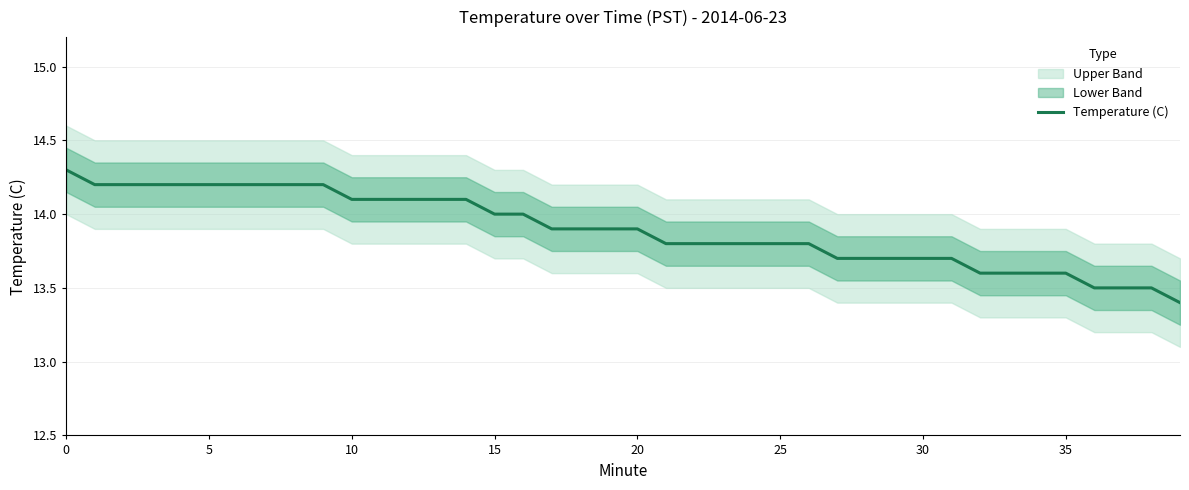

What is the ratio of the value at 15 to the value at 17?

1.0